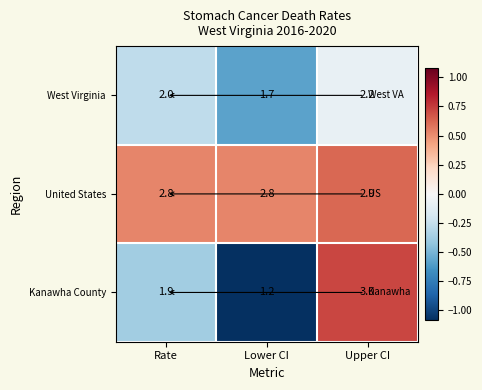

At which category does the chart reach its minimum across all series?

Lower CI